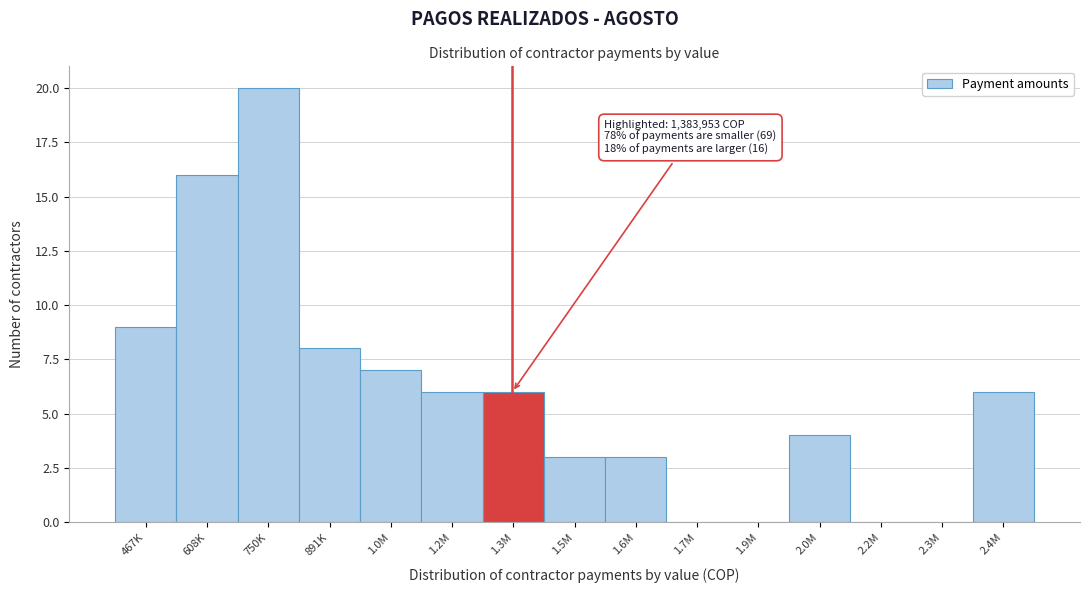

Reading left to right, transcribe all the data shown in this chart.

467K=9	608K=16	750K=20	891K=8	1.0M=7	1.2M=6	1.3M=6	1.5M=3	1.6M=3	1.7M=0	1.9M=0	2.0M=4	2.2M=0	2.3M=0	2.4M=6